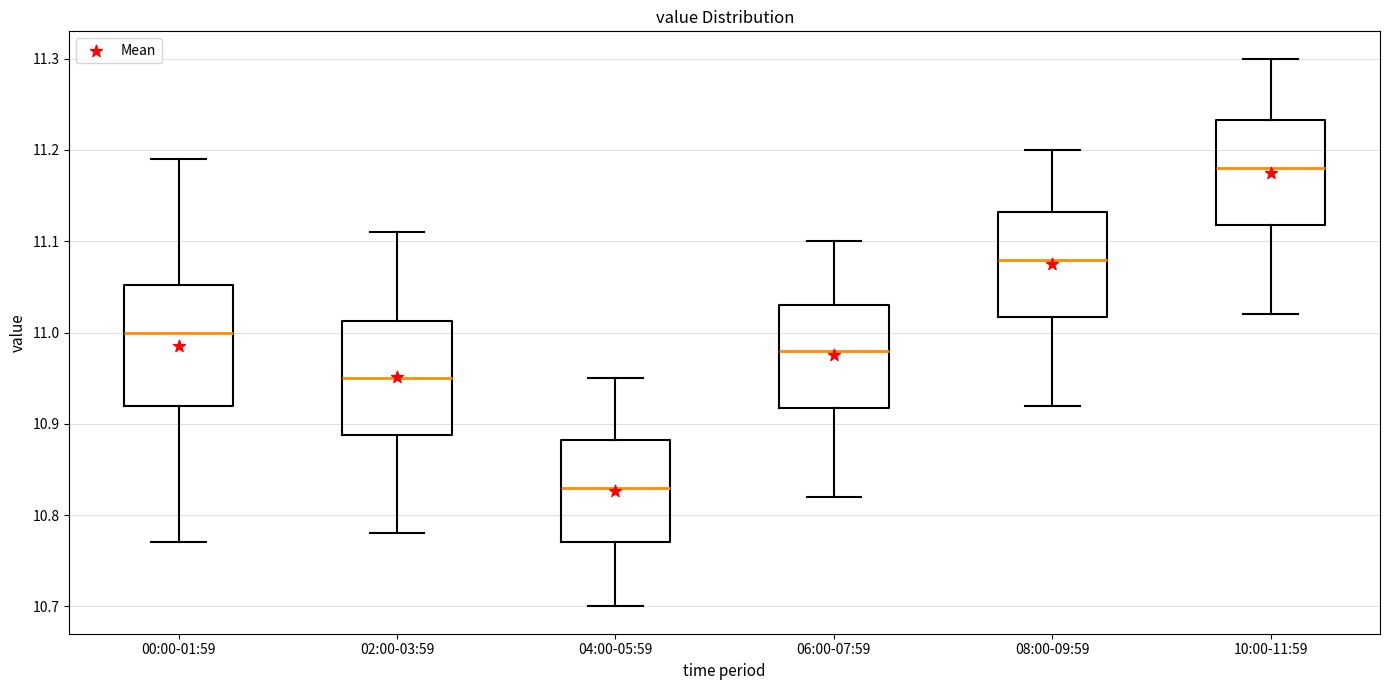

Which box's median line is the highest?

10:00-11:59